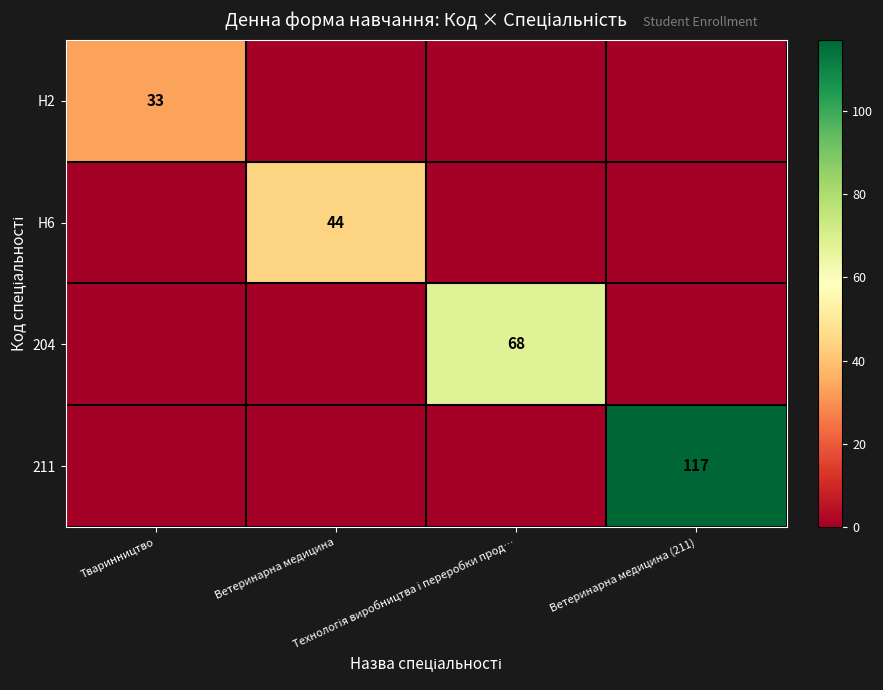

Which series has the largest range (max minus min)?

211